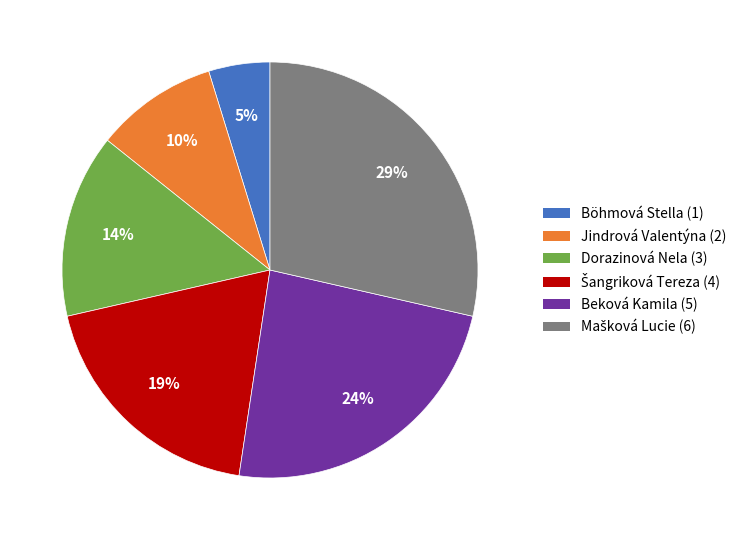

Does Böhmová Stella account for over 50% of the chart?

No